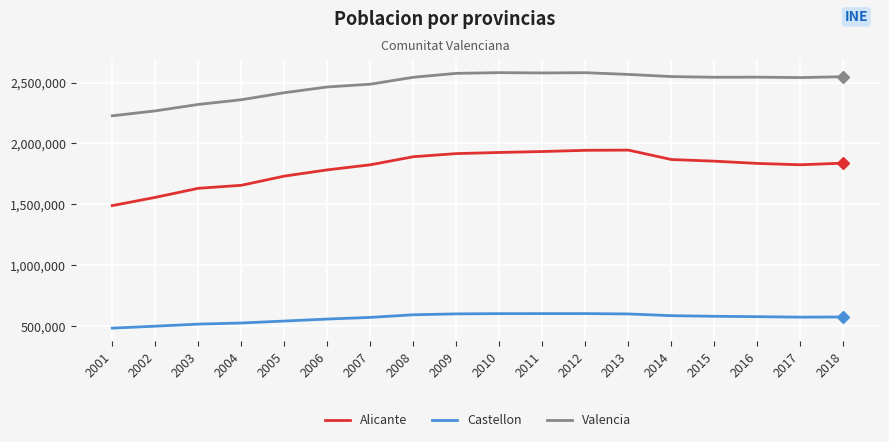

Rank the series by their average value, from lowest to highest.

Castellon, Alicante, Valencia